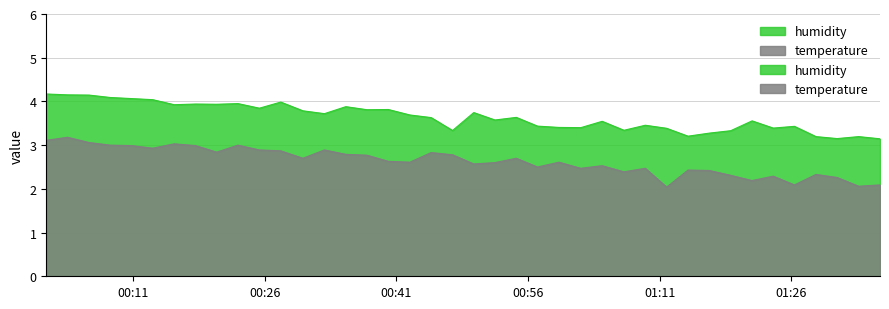

The value of humidity at 00:20 is 6.0. True or false?

False